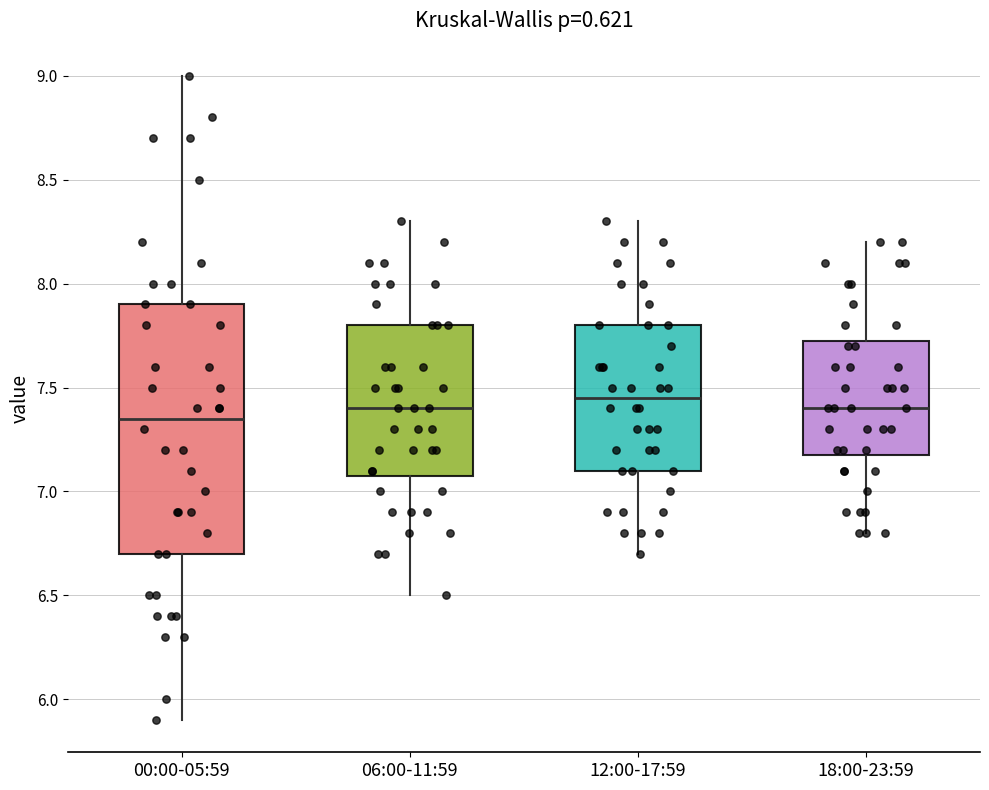

Which box is the tallest, from its lower edge to its upper edge?

00:00-05:59